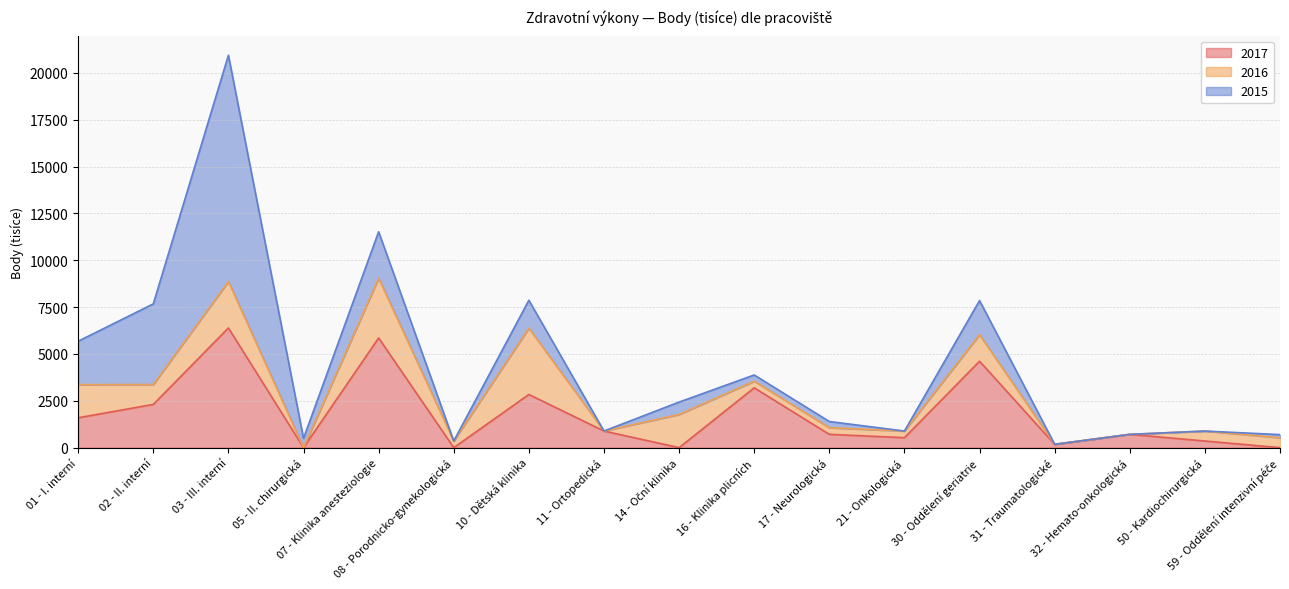

What value does the 2017 series have at 50 - Kardiochirurgická, to the nearest 50?

350